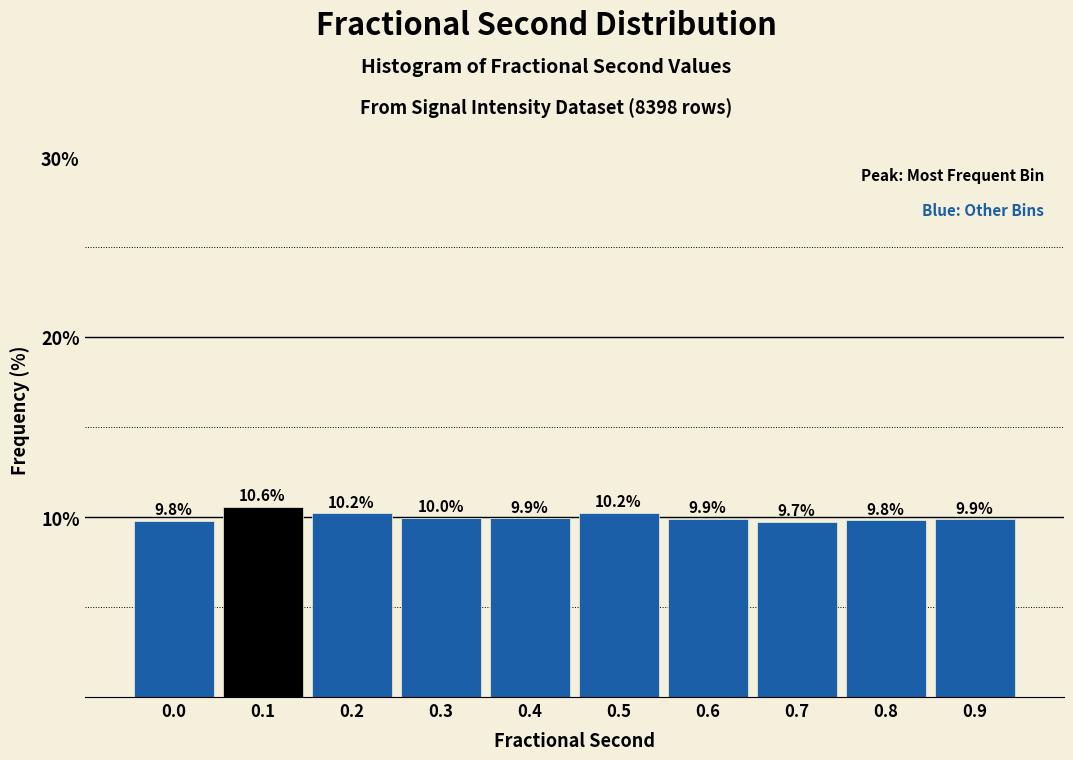

Reading left to right, list all the values displayed in this chart.

9.8	10.6	10.2	10.0	9.9	10.2	9.9	9.7	9.8	9.9